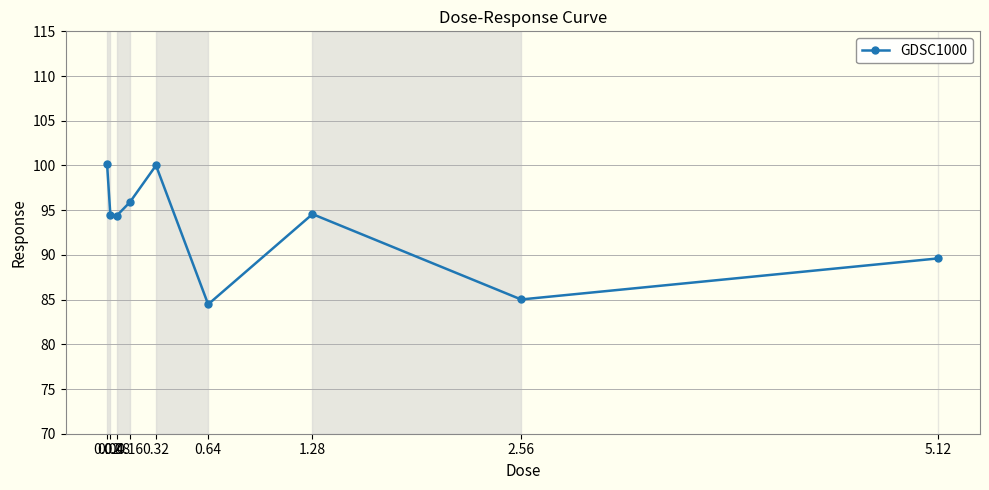

Between 0.08 and 0.16, which is larger?

0.16